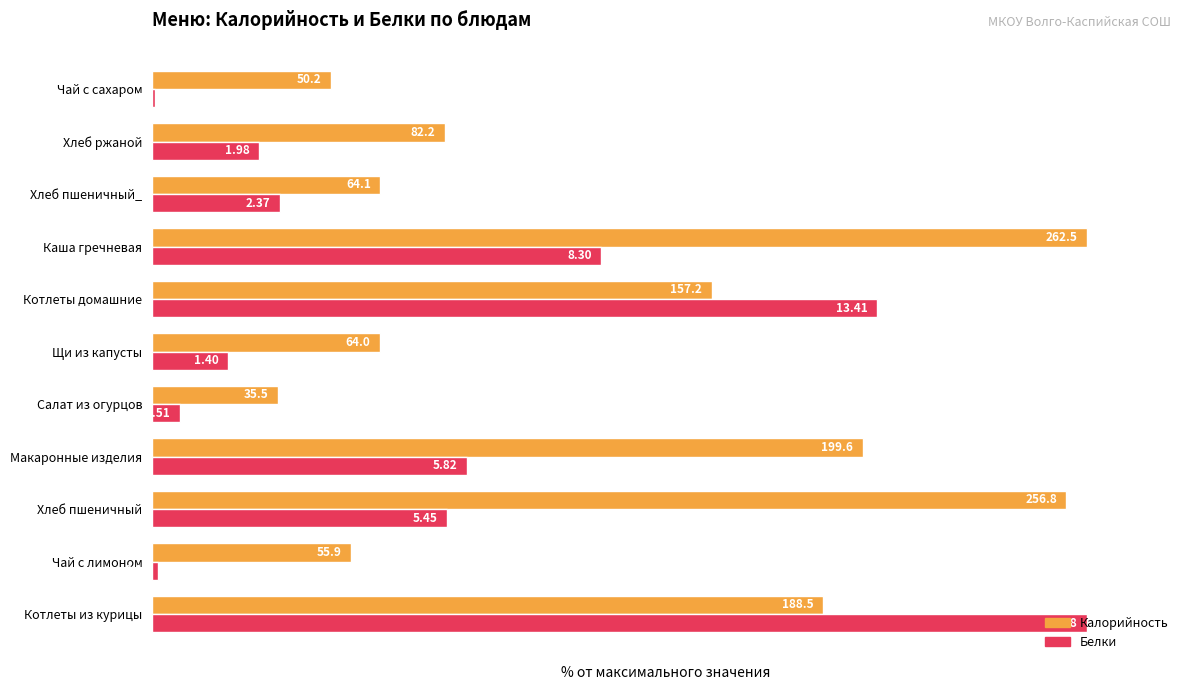

What are all the series names shown in the legend?

Калорийность, Белки